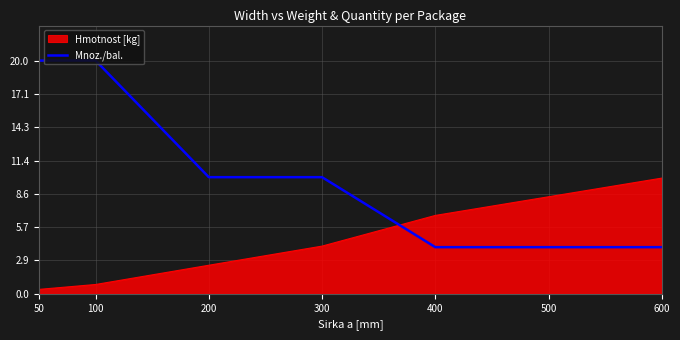

The value of Hmotnost [kg] at 200 is 0.6. True or false?

False